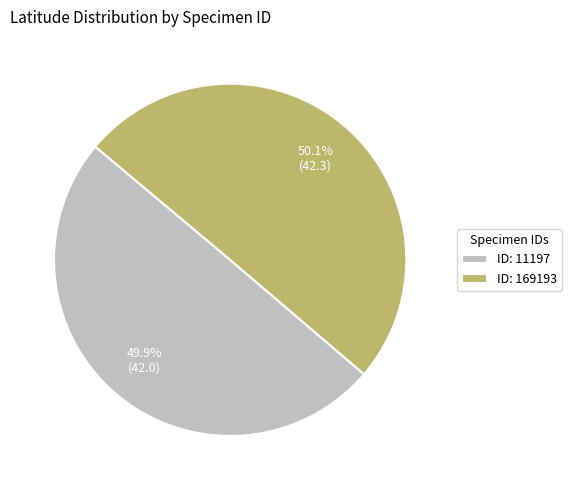

What percentage is NOT represented by ID: 169193?

49.9%